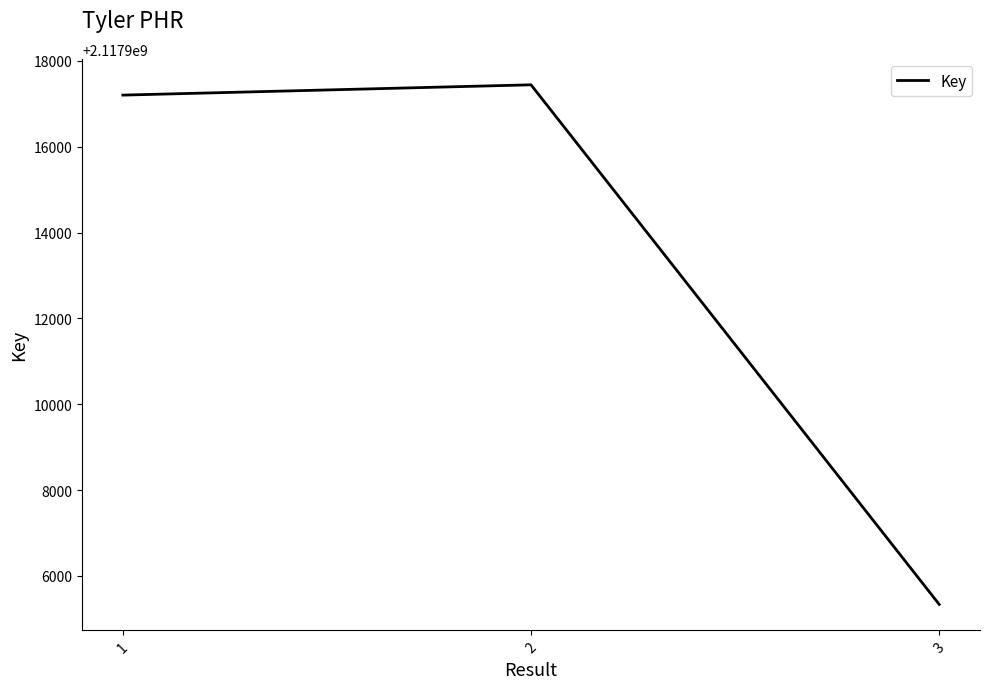

Count the number of data series in this chart.

1